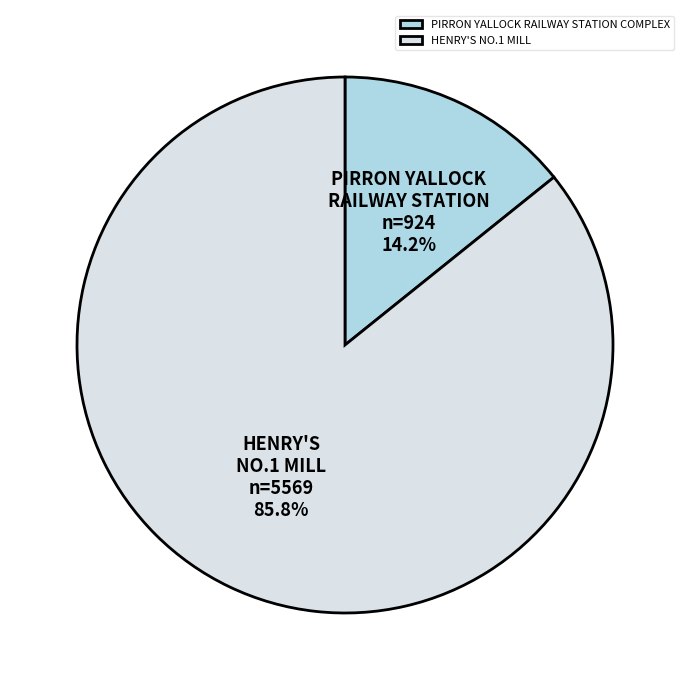

How many segments does this pie chart have?

2